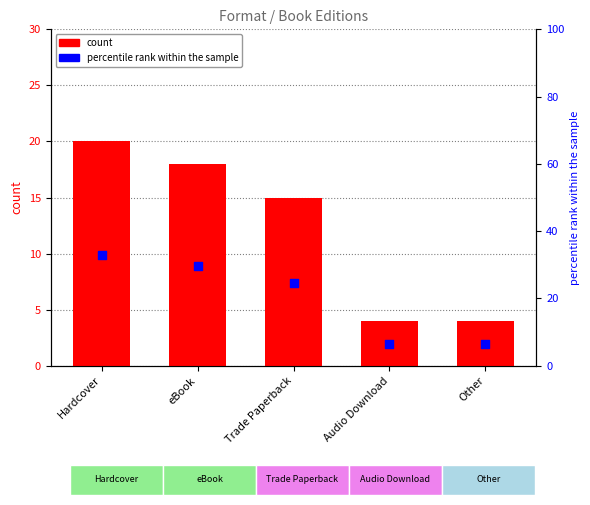

Which series has the widest spread of Y values?

percentile rank within the sample